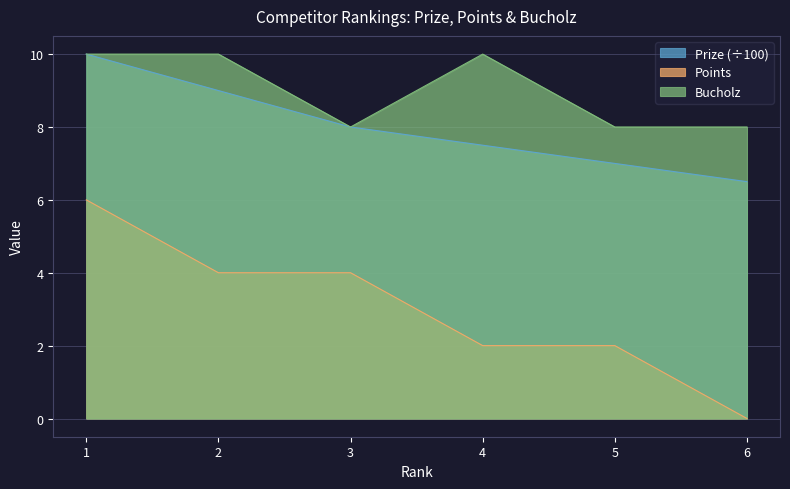

Between 2 and 4, which is larger?

2